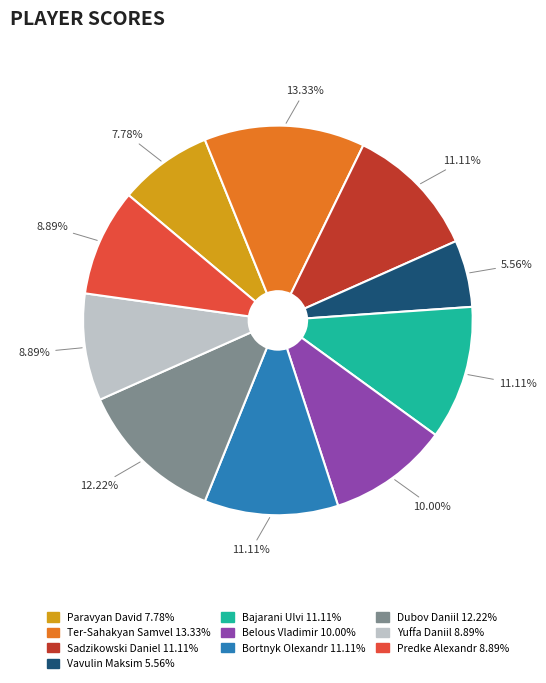

Approximately how many times larger is the value at Ter-Sahakyan Samvel compared to Vavulin Maksim?

2.4